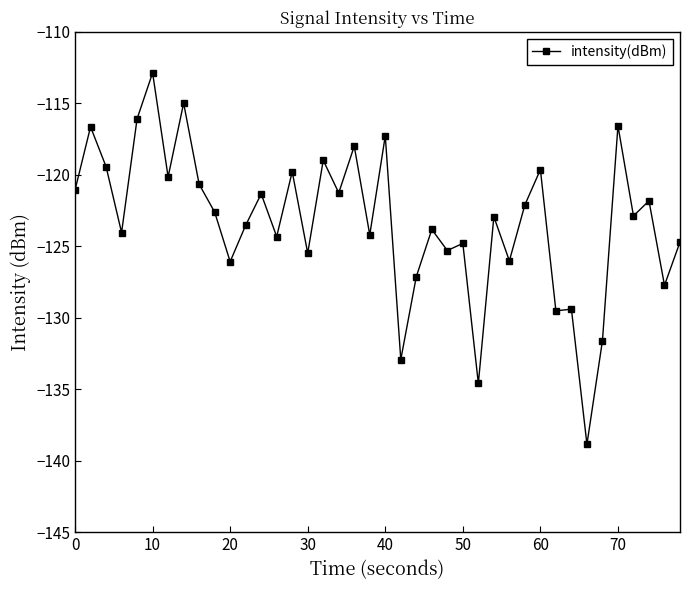

What is the value of the 35th point from the left?

-131.6